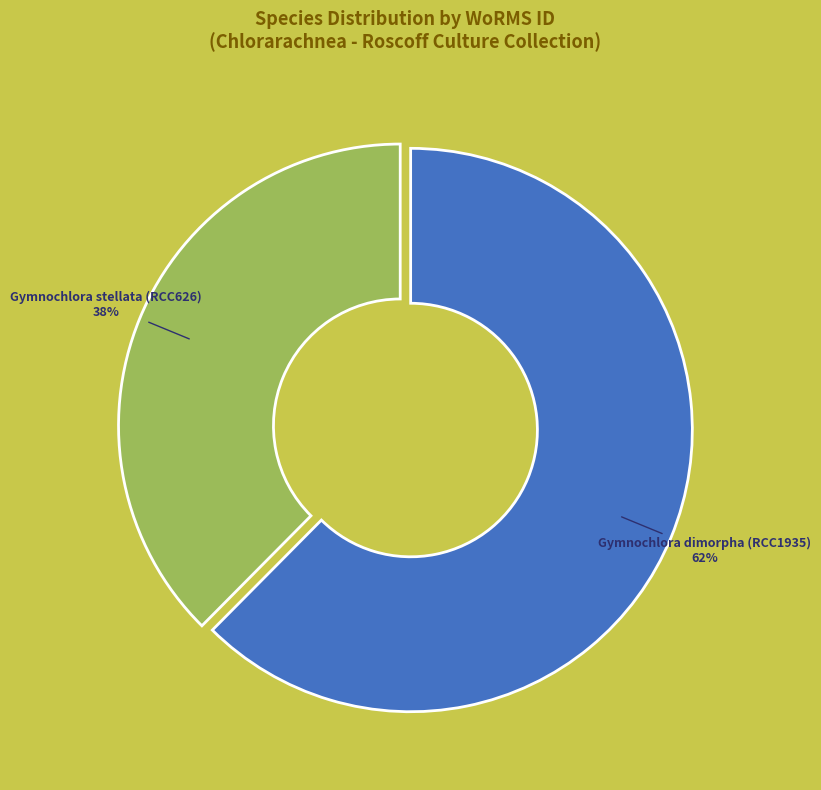

Is there a majority slice in this chart?

Yes